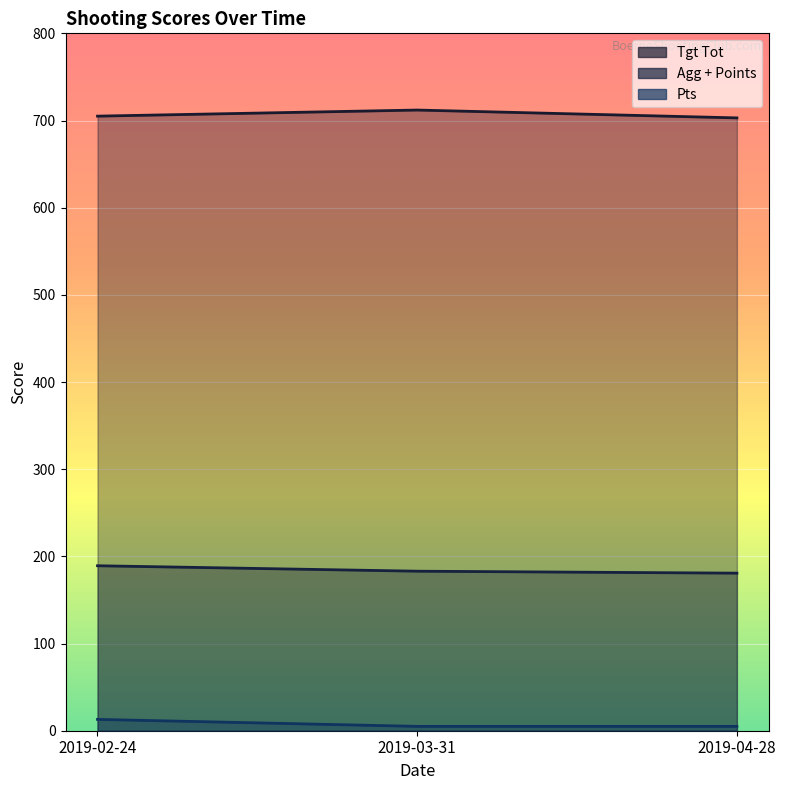

The value of Tgt Tot at 2019-04-28 is 703.0. True or false?

True